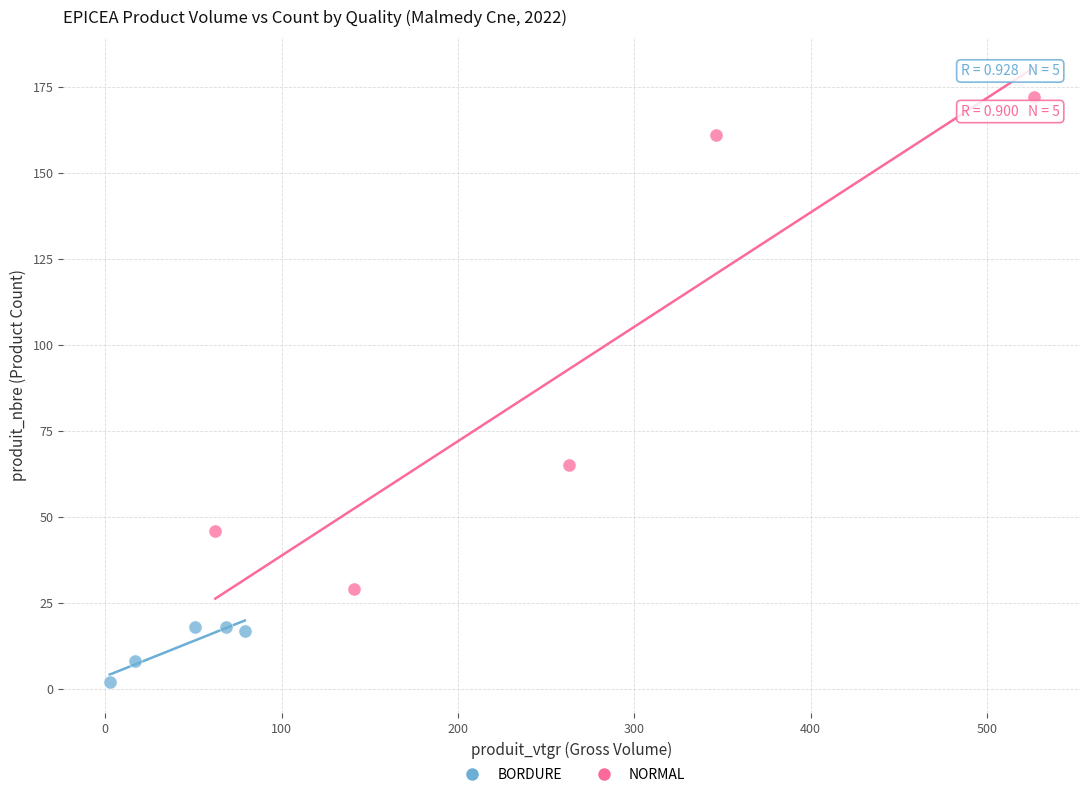

Which series reaches the maximum Y coordinate?

NORMAL